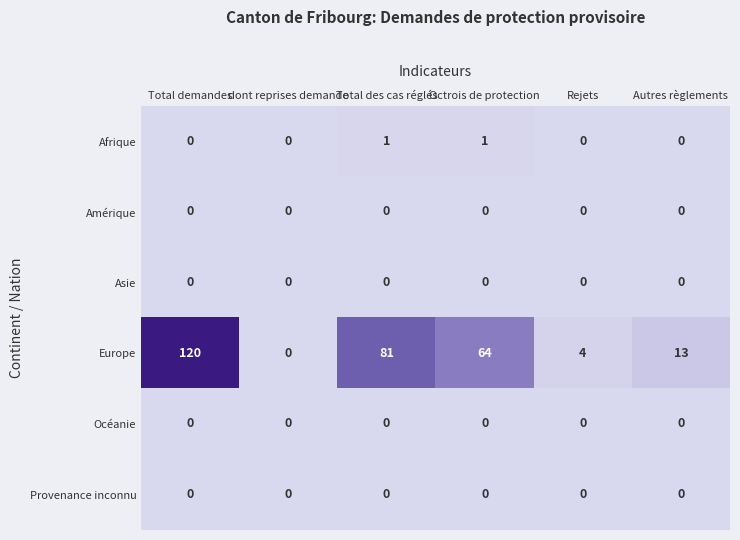

Which series has the largest range (max minus min)?

Europe